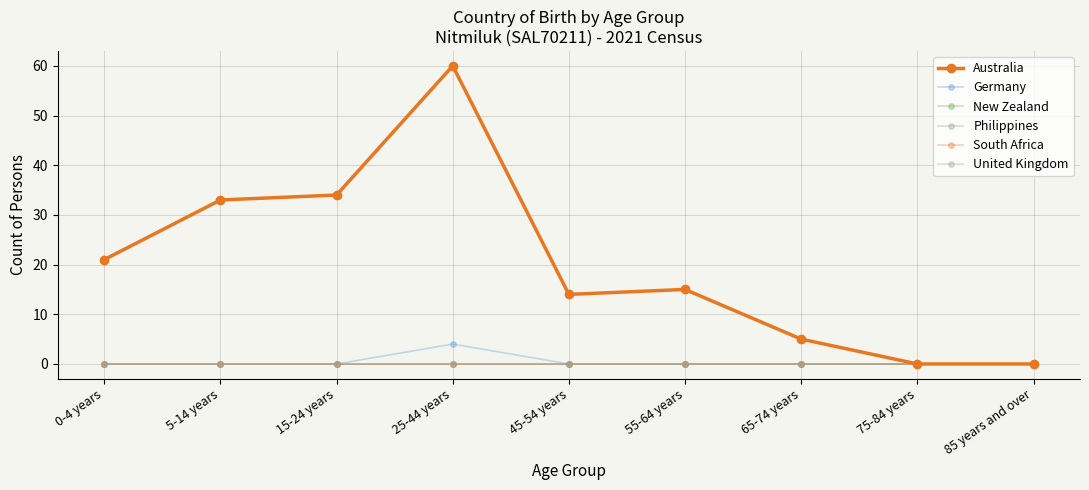

Reading left to right, what are all the values shown in this chart?

Australia: 21	33	34	60	14	15	5	0	0
Germany: 0	0	0	4	0	0	0	0	0
New Zealand: 0	0	0	0	0	0	0	0	0
Philippines: 0	0	0	0	0	0	0	0	0
South Africa: 0	0	0	0	0	0	0	0	0
United Kingdom: 0	0	0	0	0	0	0	0	0